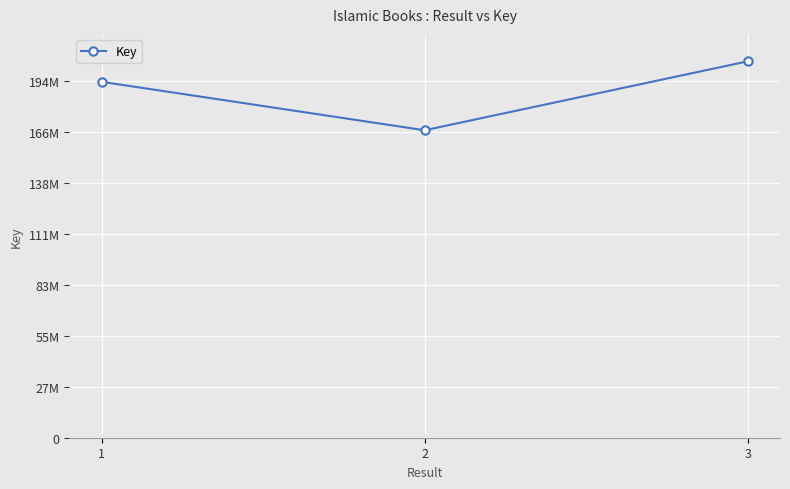

Does the chart have visible grid lines?

Yes